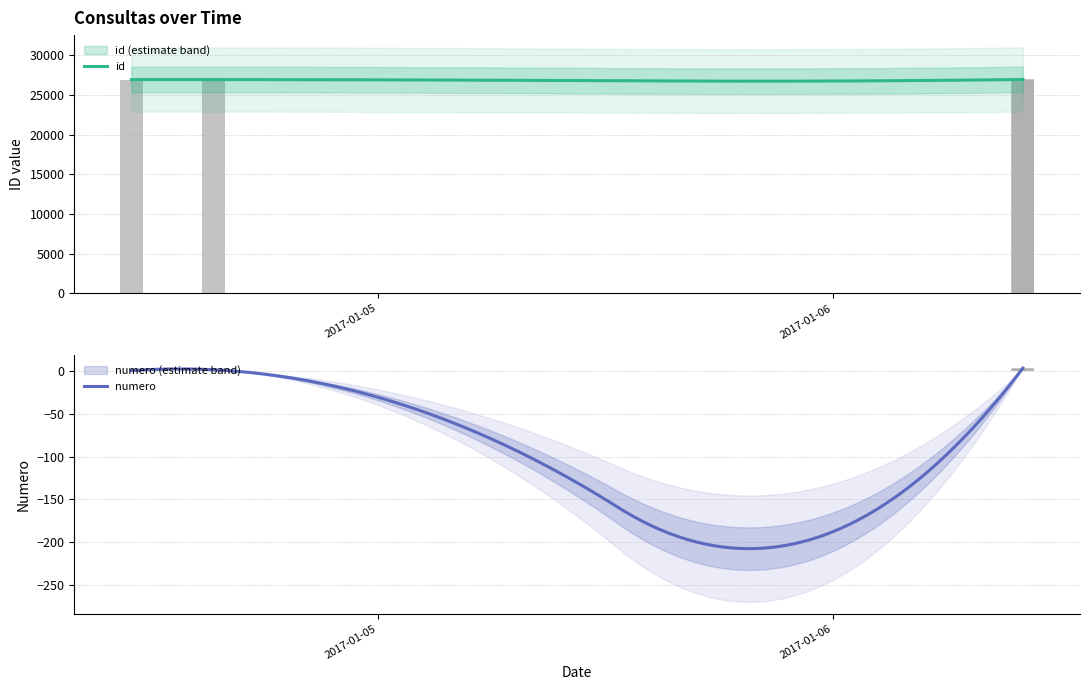

Rank the series by their average value, from lowest to highest.

numero, id